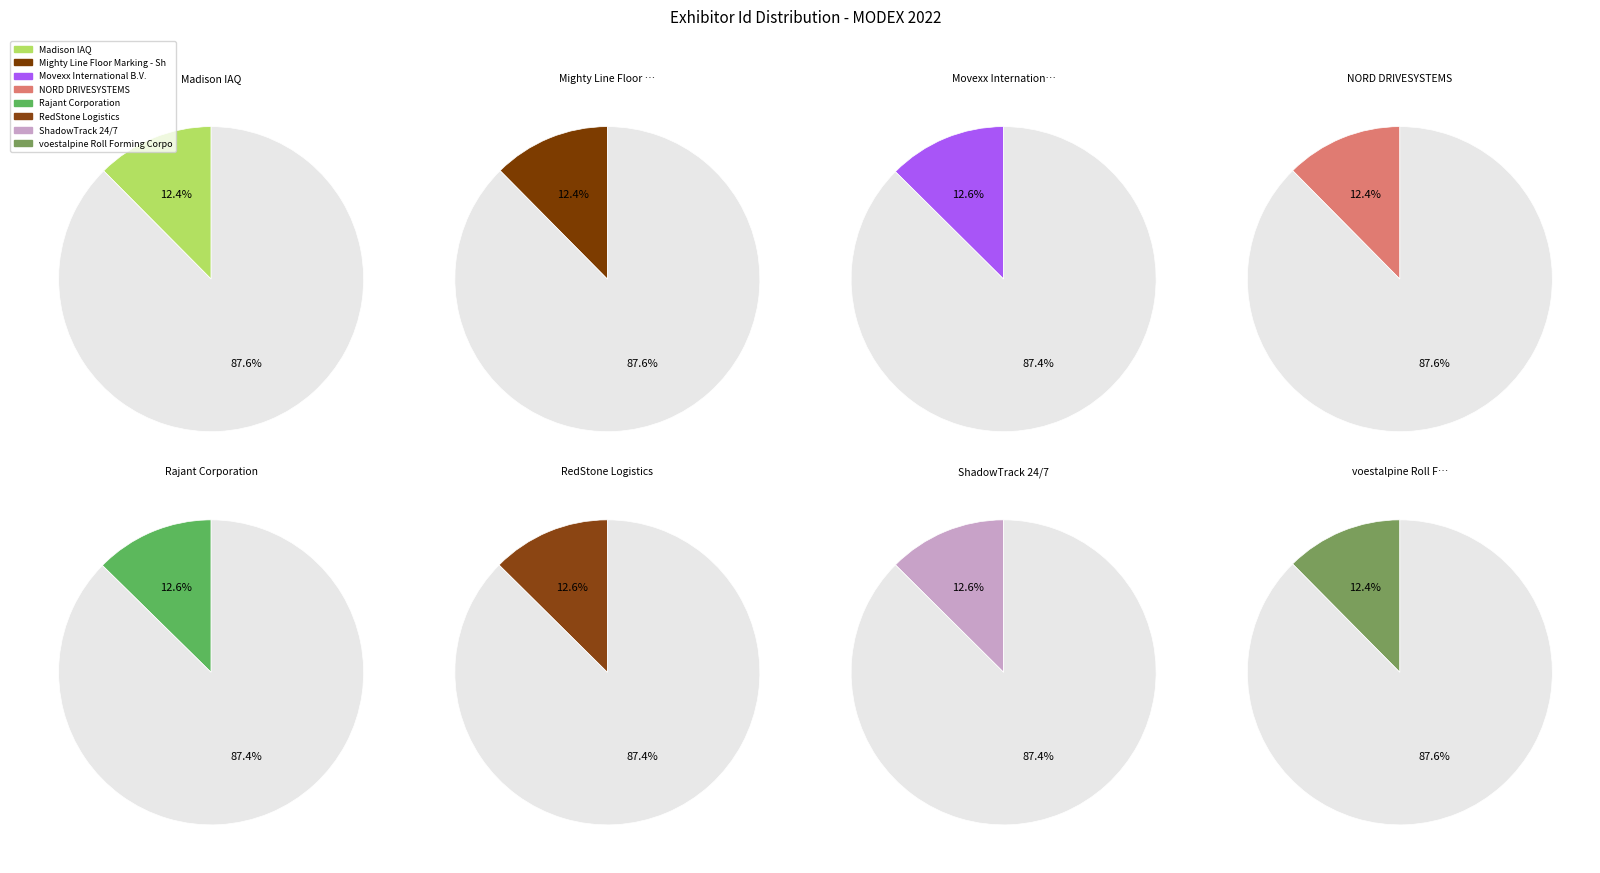

Is it true that RedStone Logistics is 13% of the pie?

True